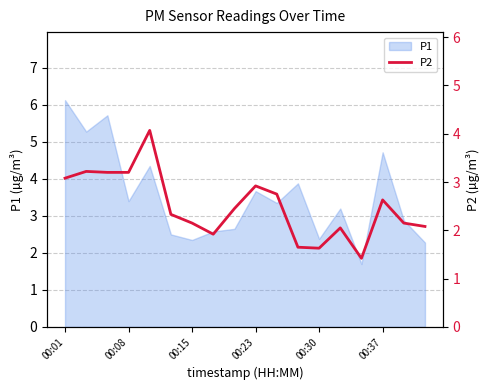

The P1 series shows 2.4 at 00:30. True or false?

True